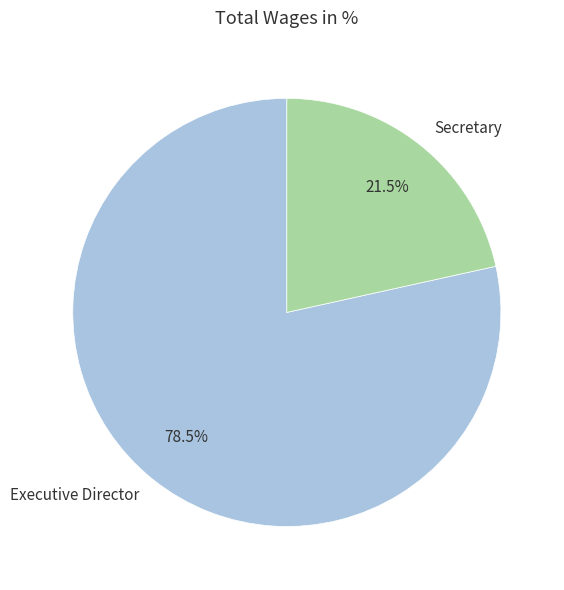

Between Secretary and Executive Director, which is larger?

Executive Director